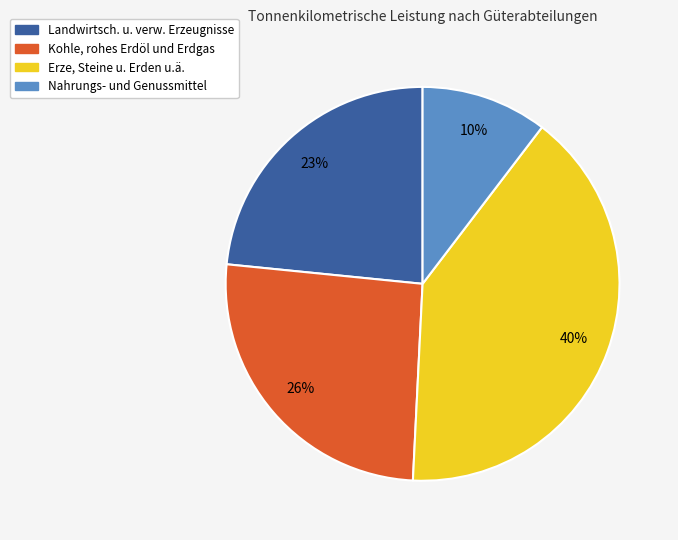

To the nearest percent, what portion does Kohle, rohes Erdöl und Erdgas represent?

26%